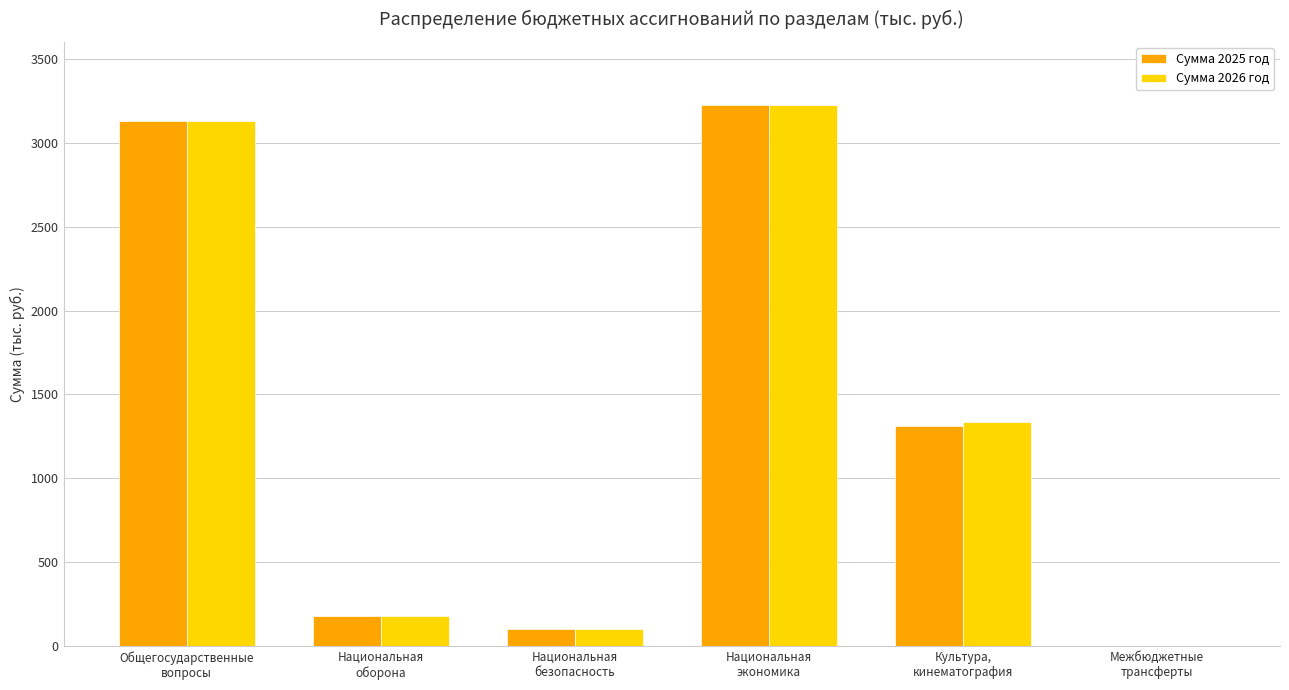

What is the sum of all Сумма 2025 год values?

7951.3